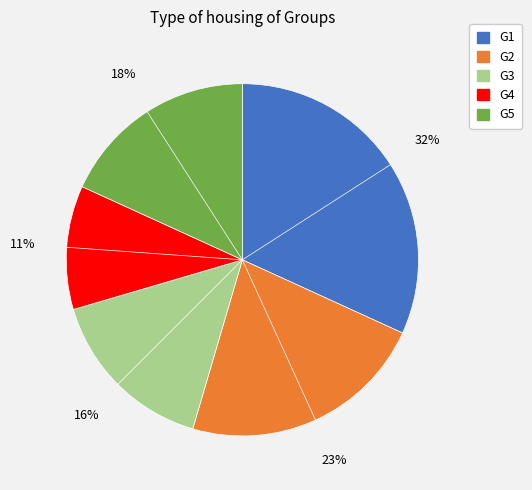

True or false: G2 accounts for 34% of the total.

False